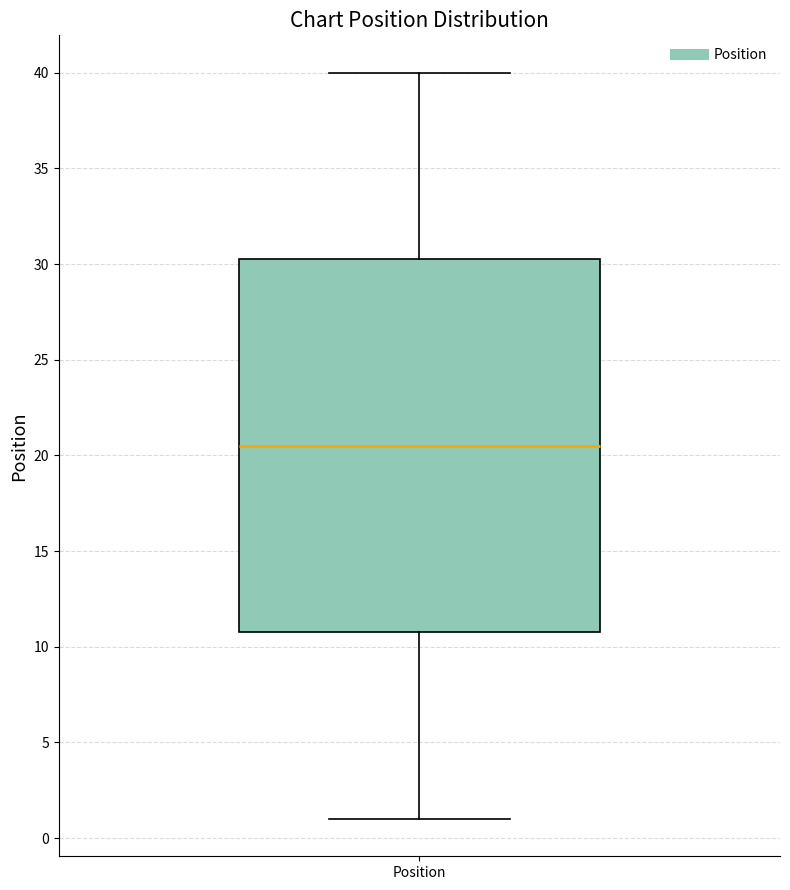

Read this box plot against the y-axis: the position of the median line, the range covered by the box, and the ends of both whiskers. The values are not printed on the chart, so give them approximately, as read against the axis.

median 20.5, box 11.0 to 30.5, whiskers 1.0 to 40.0